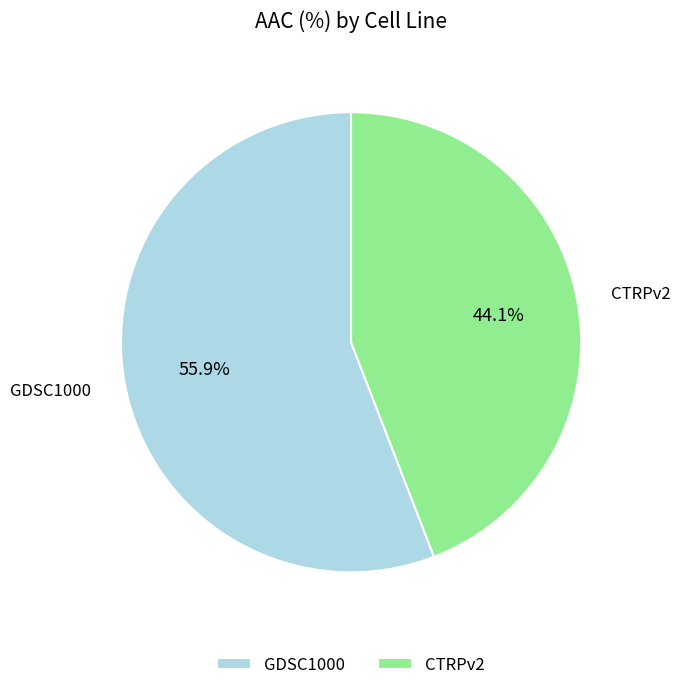

Which slice is the smallest?

CTRPv2